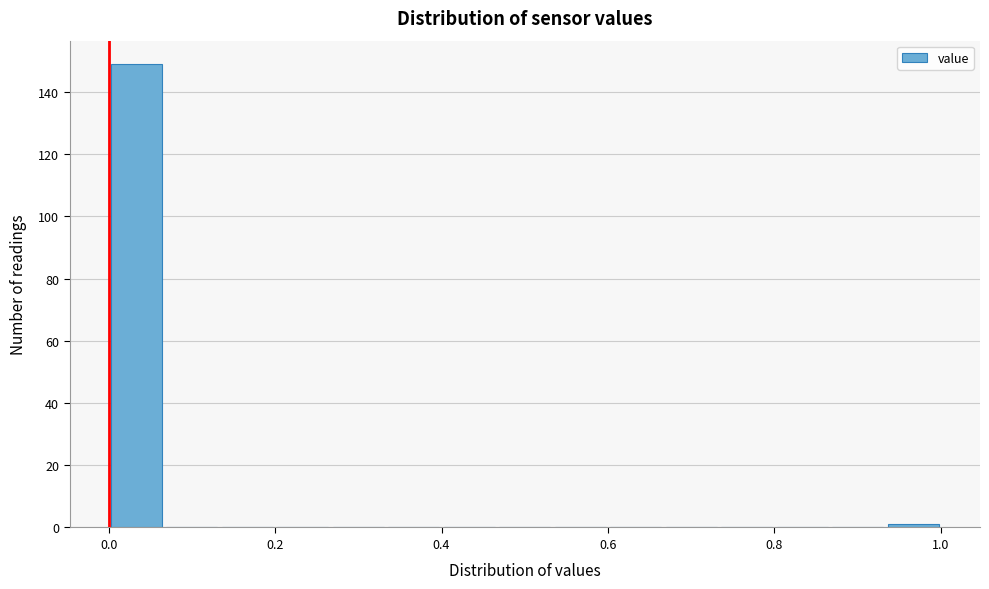

Read against the x-axis, roughly where is the centre of the tallest bar?

0.04